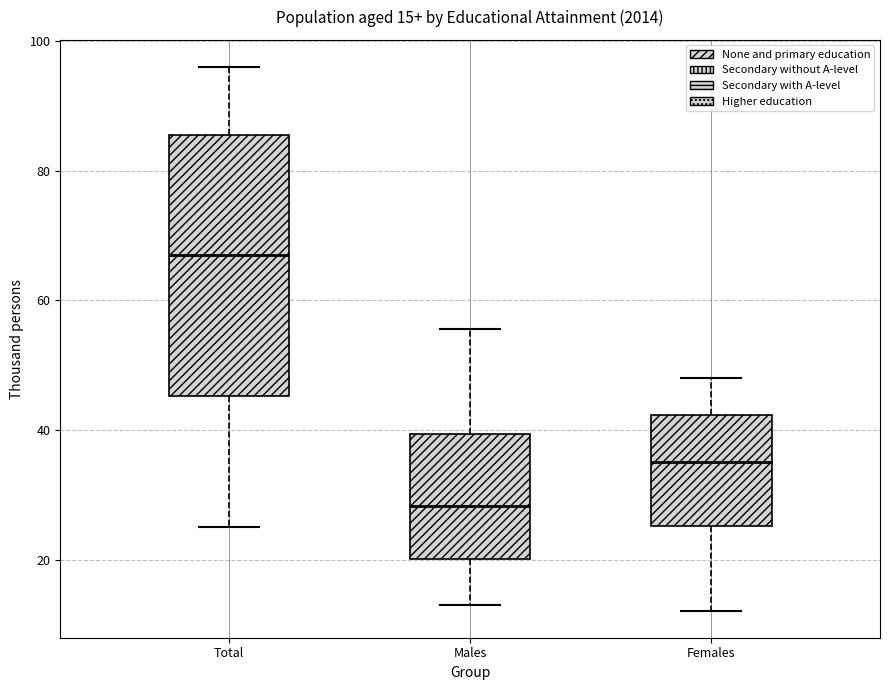

Which box's median line is the highest?

Total